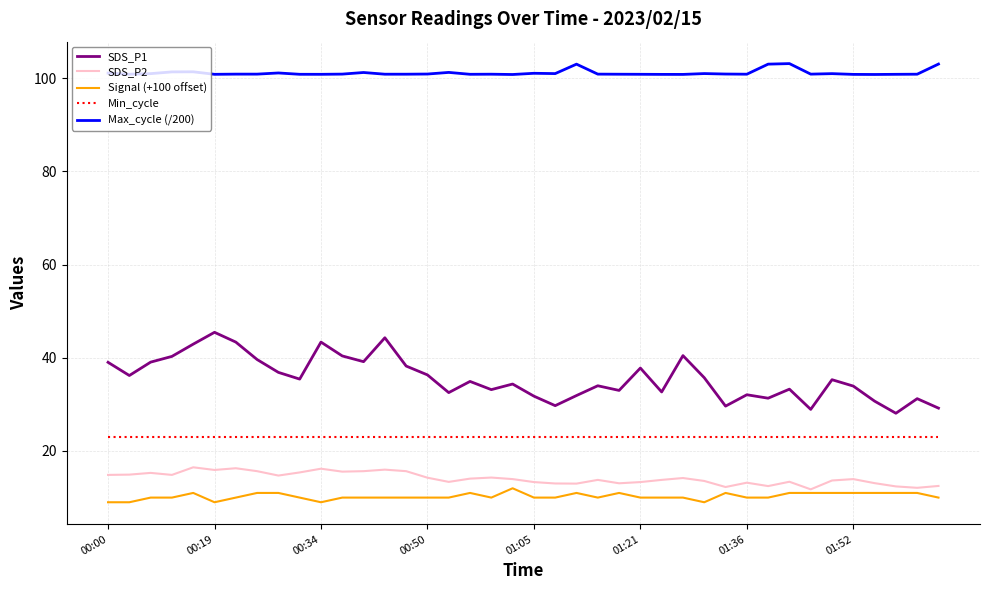

What are all the series names shown in the legend?

SDS_P1, SDS_P2, Signal (+100 offset), Min_cycle, Max_cycle (/200)